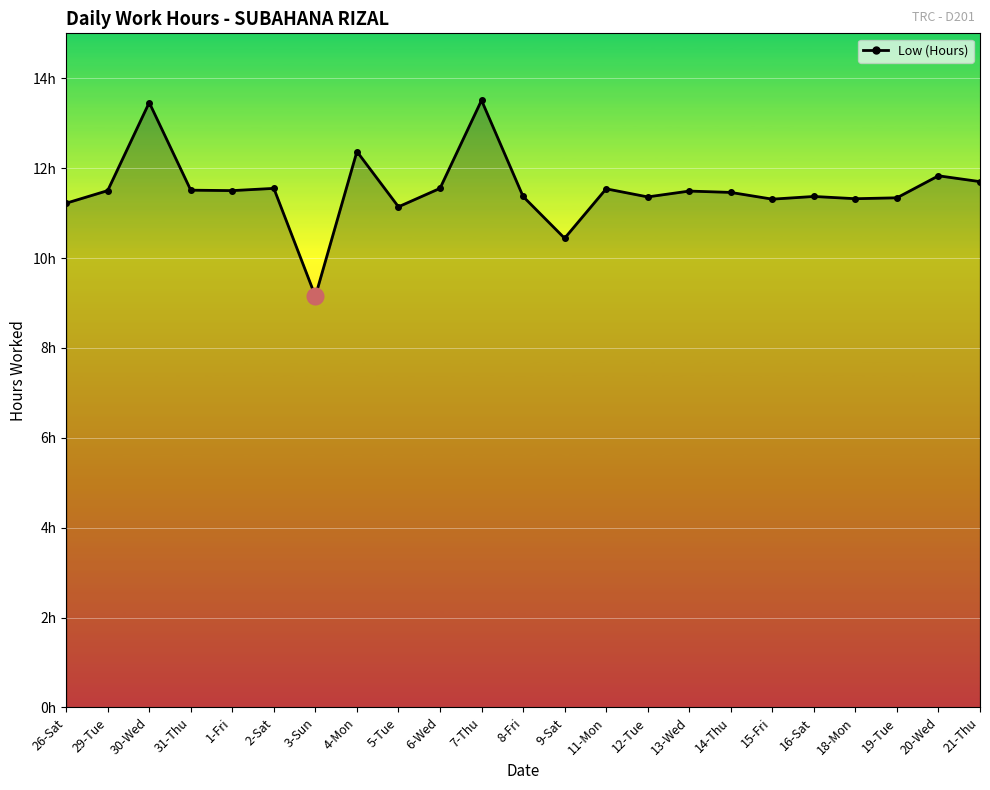

What is the sum of the values at 30-Wed and 14-Thu?

24.9